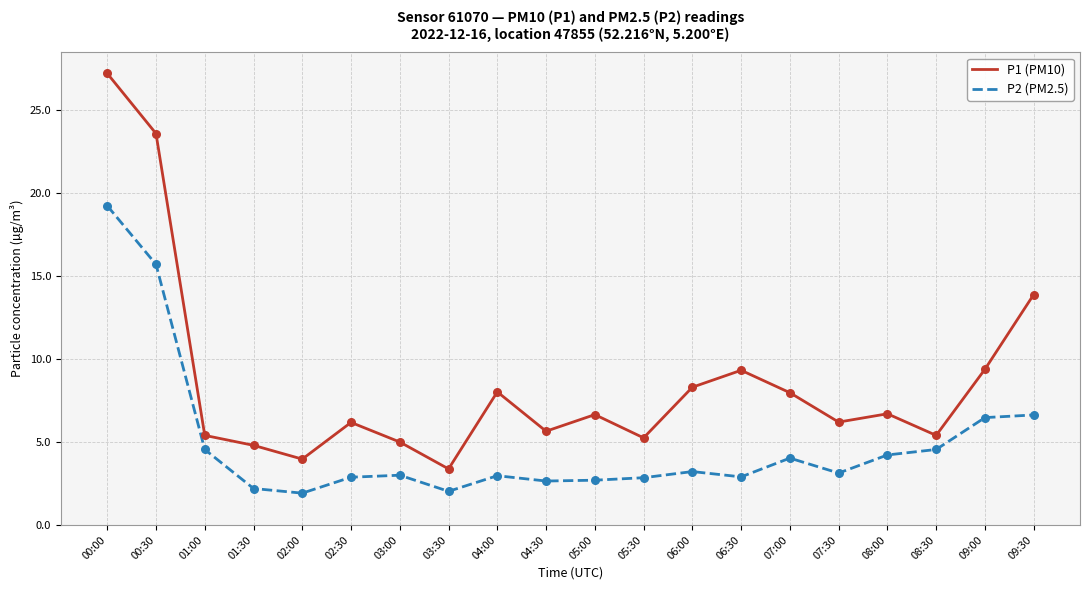

What are all the series names shown in the legend?

P1 (PM10), P2 (PM2.5)